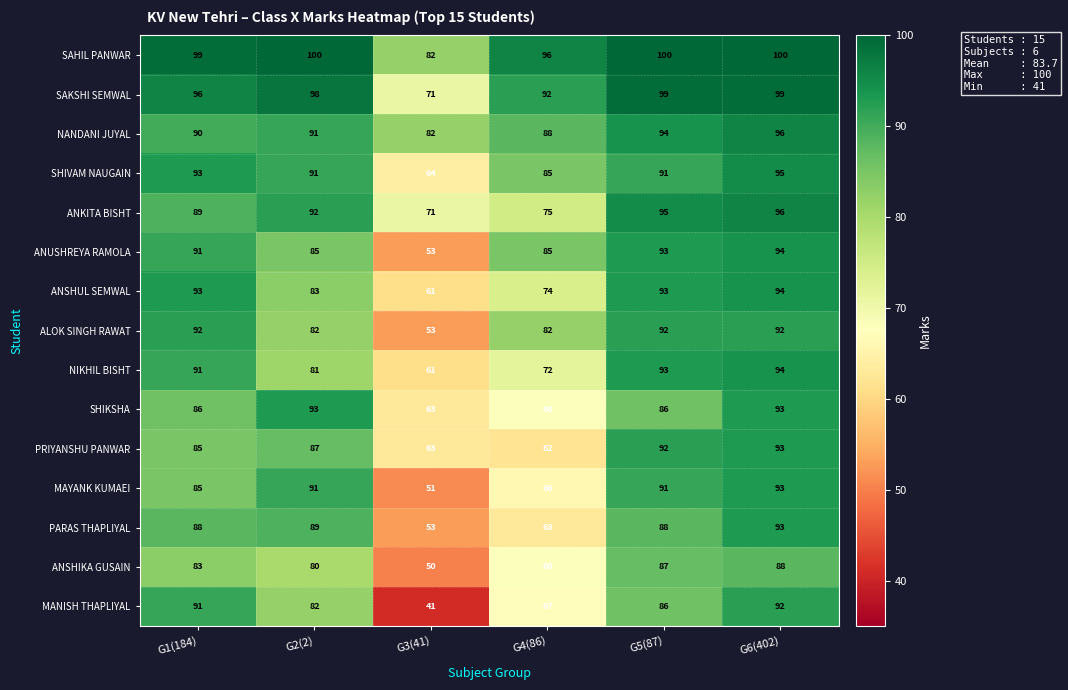

At which label is PRIYANSHU PANWAR closest to 77?

G1(184)